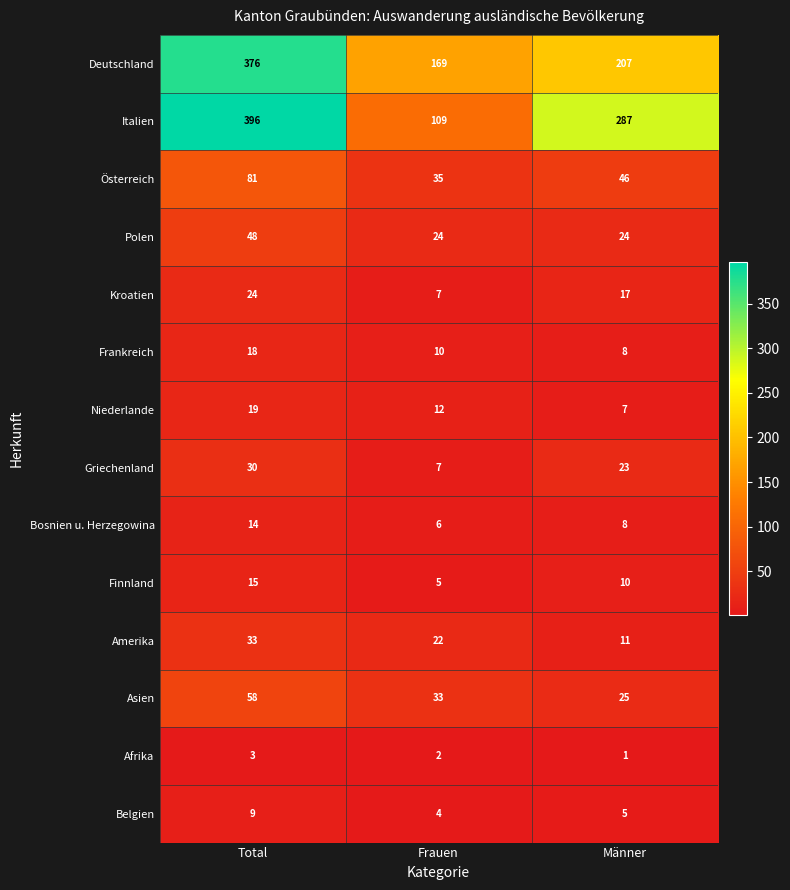

Which series has the widest spread of values?

Italien